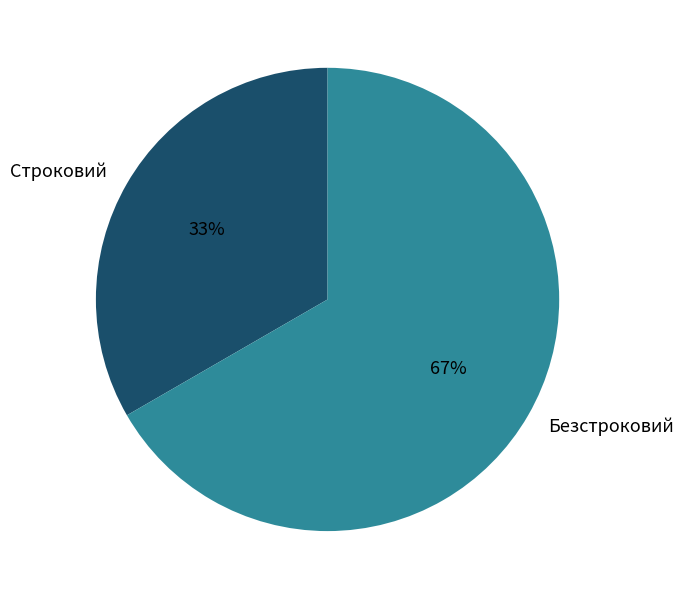

Which slice is the smallest?

Строковий